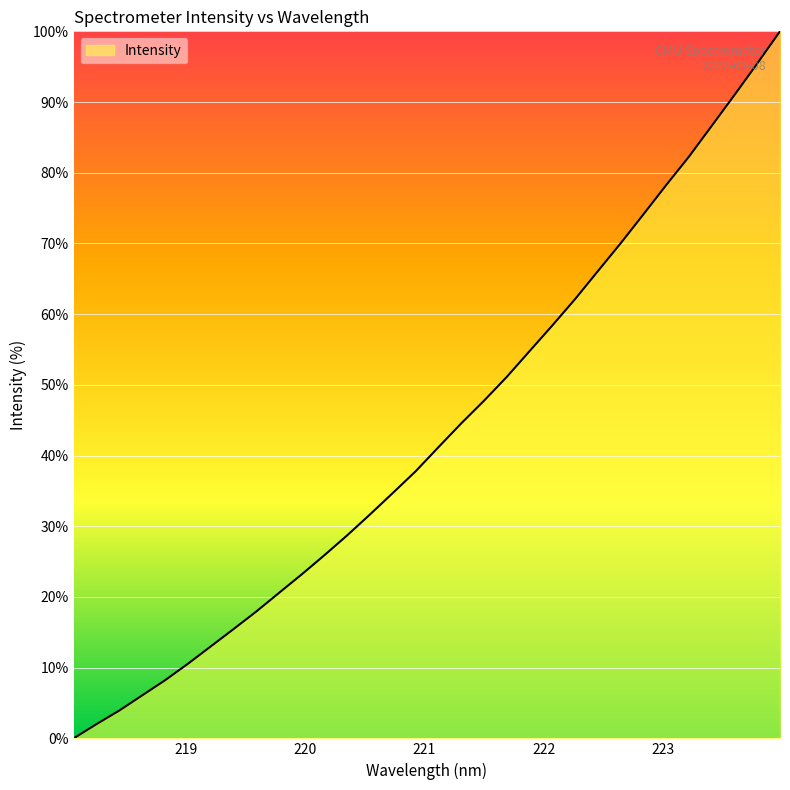

What is the maximum value shown in the chart?

100.0